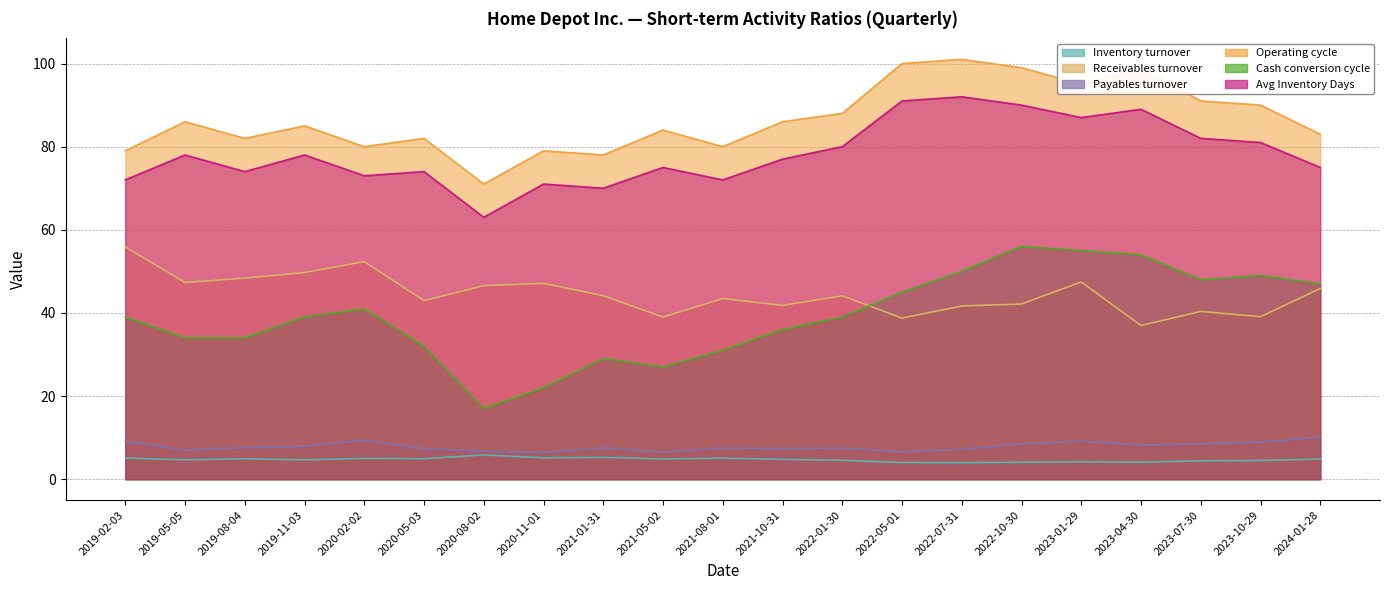

Rank the series by their maximum value, from highest to lowest.

Operating cycle, Avg Inventory Days, Cash conversion cycle, Receivables turnover, Payables turnover, Inventory turnover